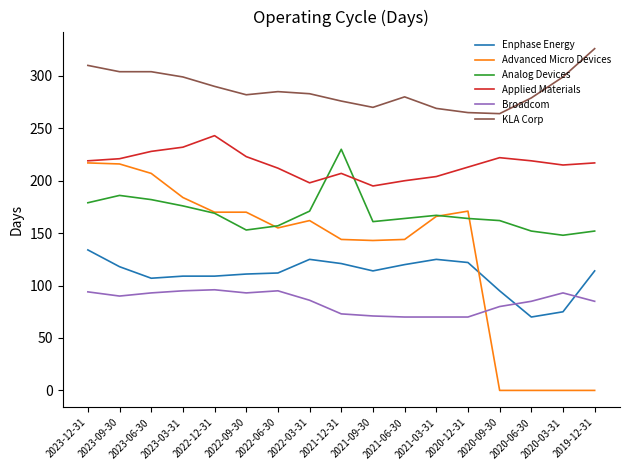

What is the difference between the maximum and minimum values in the Applied Materials series?

48